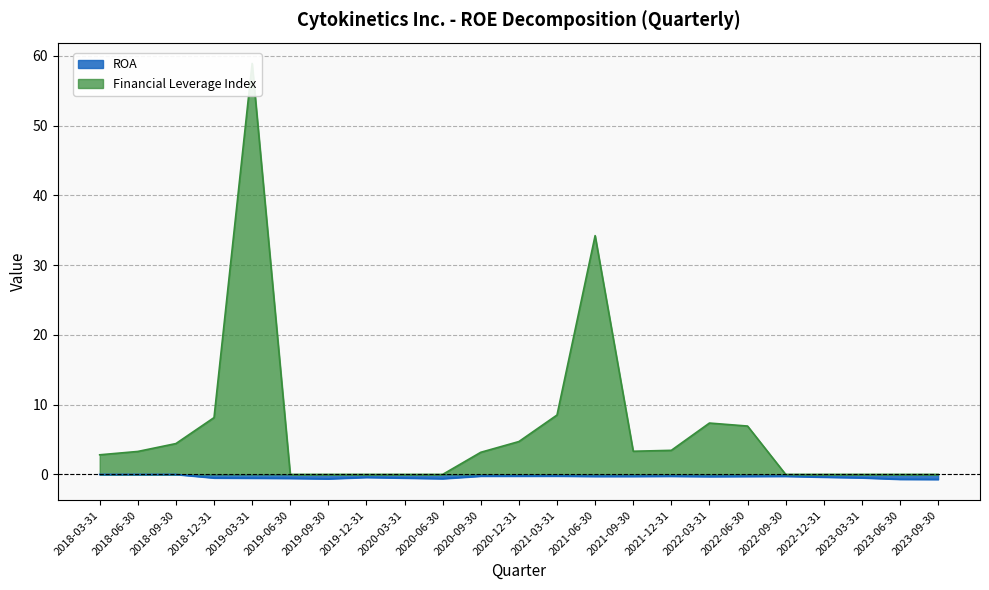

What is the label of the 8th point from the left?

2019-12-31